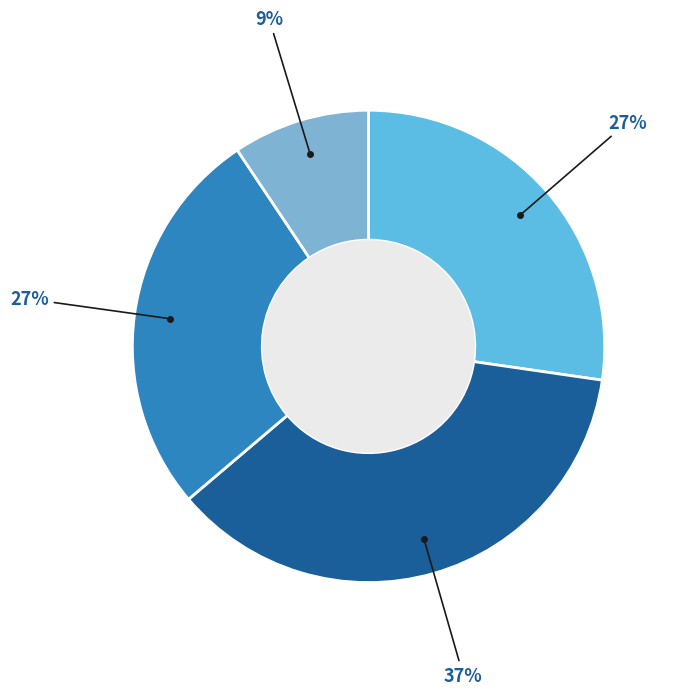

Is there any slice that represents more than half of the pie?

No